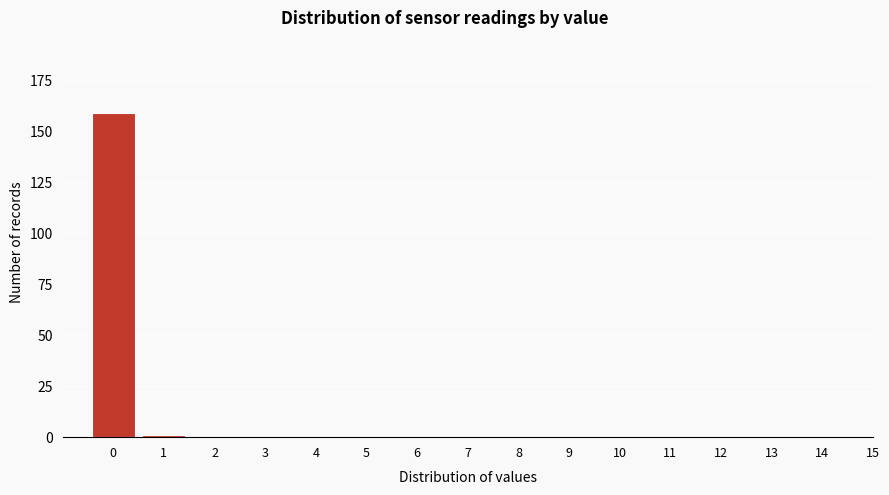

Reading right to left, extract all data points from this chart.

15=0	14=0	13=0	12=0	11=0	10=0	9=0	8=0	7=0	6=0	5=0	4=0	3=0	2=0	1=1	0=159